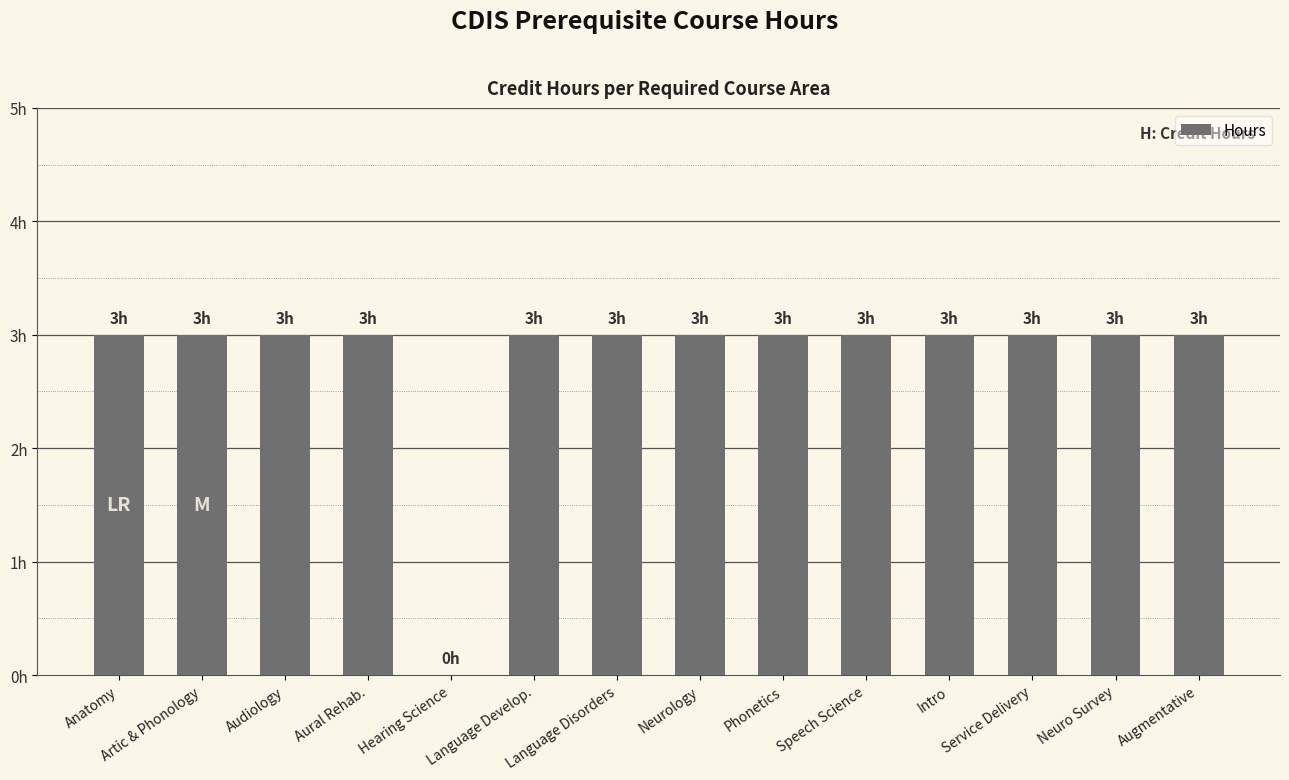

Reading left to right, list all the values displayed in this chart.

Anatomy=3	Artic & Phonology=3	Audiology=3	Aural Rehab.=3	Hearing Science=0	Language Develop.=3	Language Disorders=3	Neurology=3	Phonetics=3	Speech Science=3	Intro=3	Service Delivery=3	Neuro Survey=3	Augmentative=3